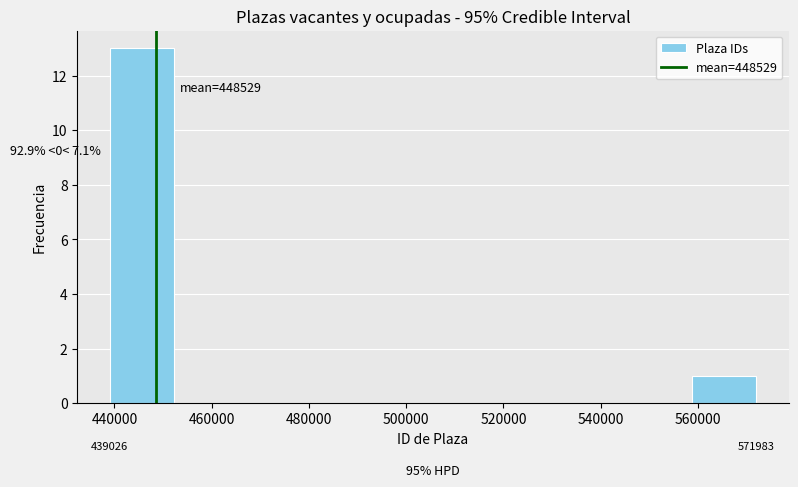

Over which range of the x-axis is the bar tallest?

440000 to 452000